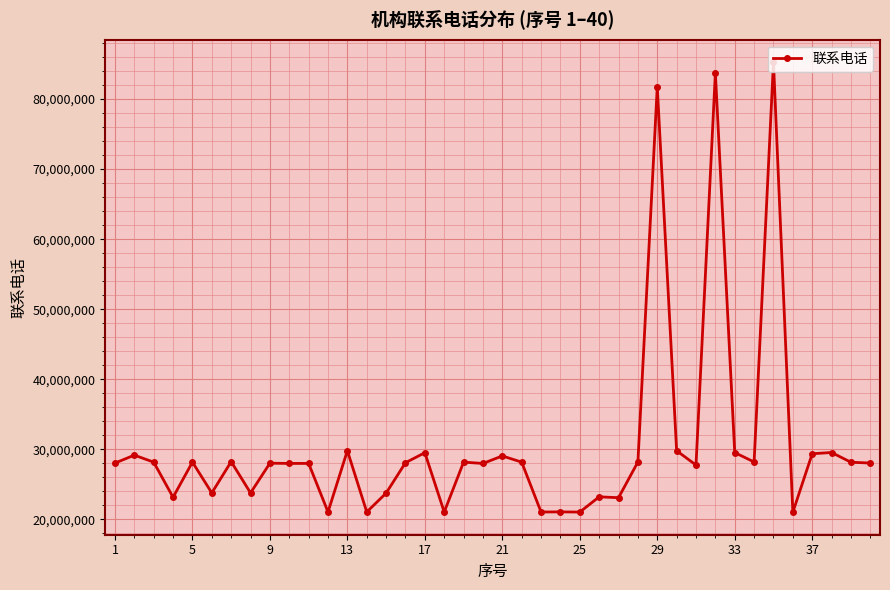

What is the smallest value displayed?

21011345